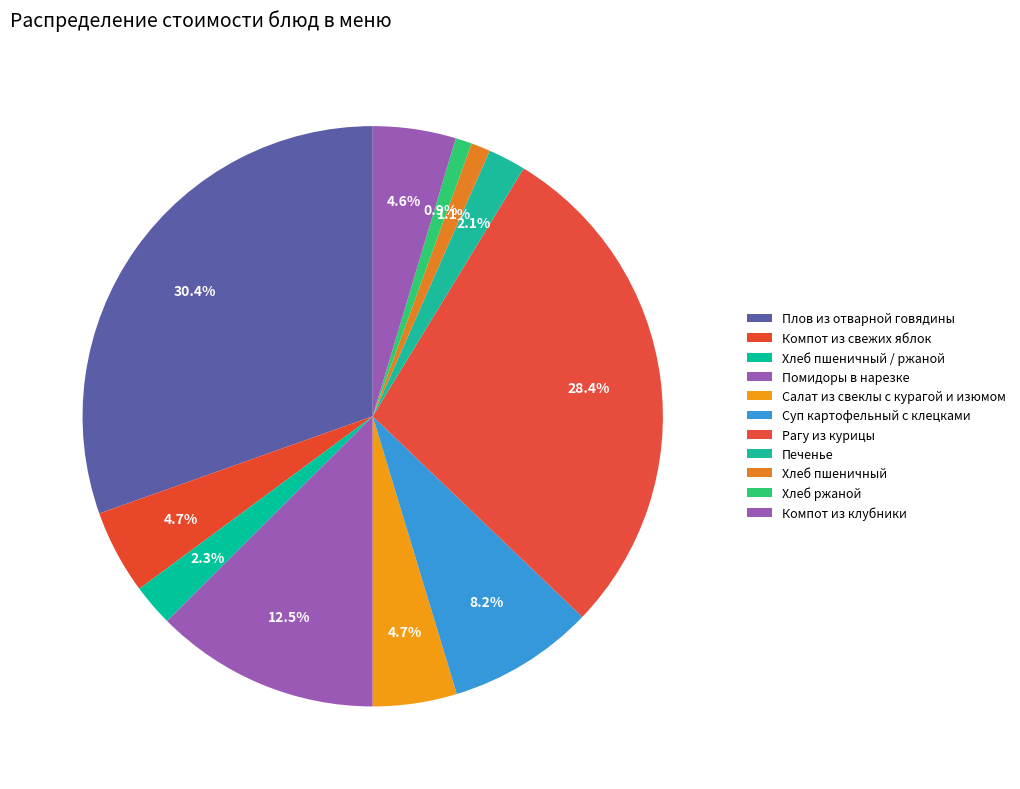

True or false: Плов из отварной говядины accounts for 30% of the total.

True